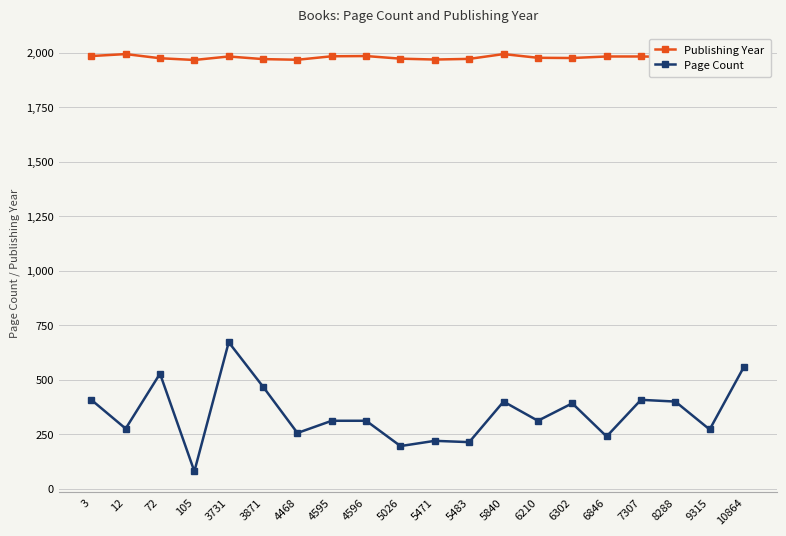

At 105, list the series in order from largest to smallest.

Publishing Year, Page Count